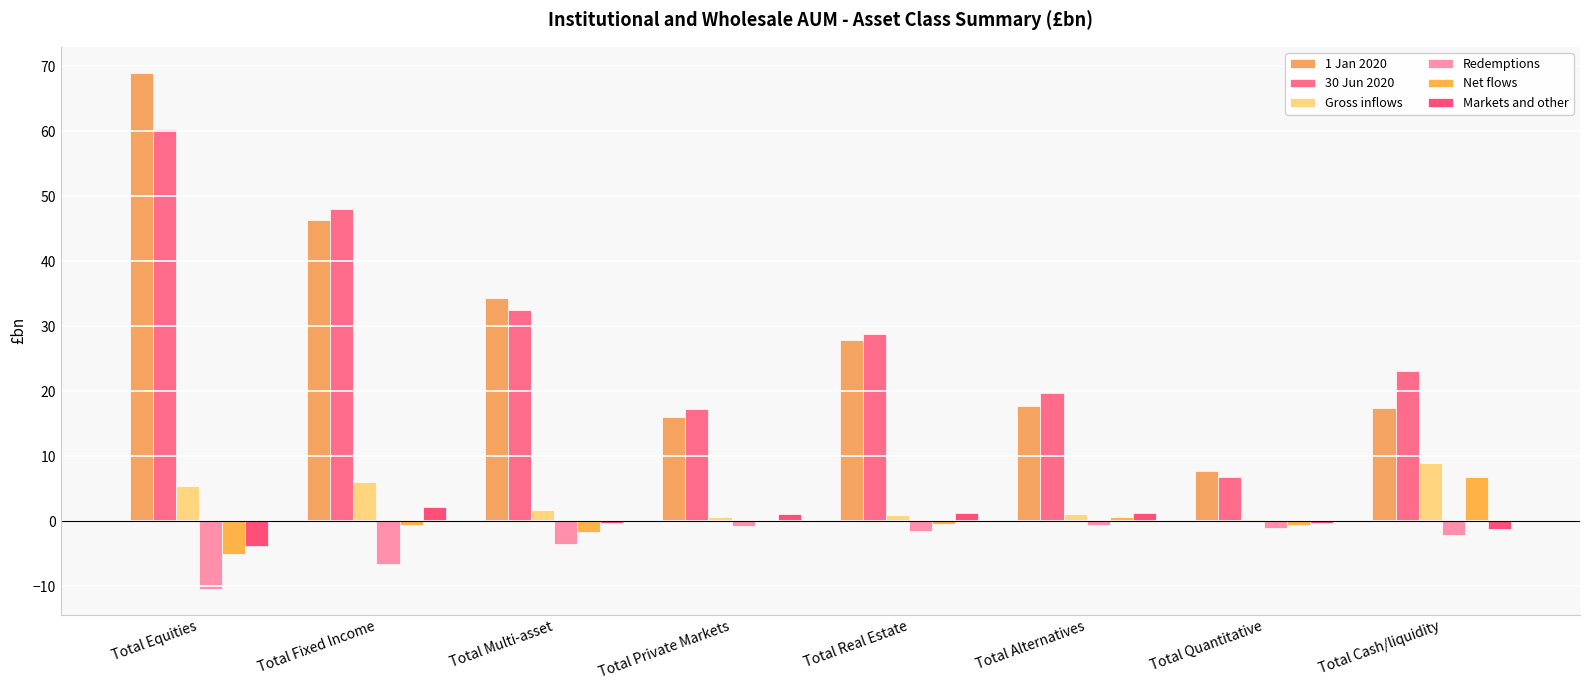

What are all the series names shown in the legend?

1 Jan 2020, 30 Jun 2020, Gross inflows, Redemptions, Net flows, Markets and other